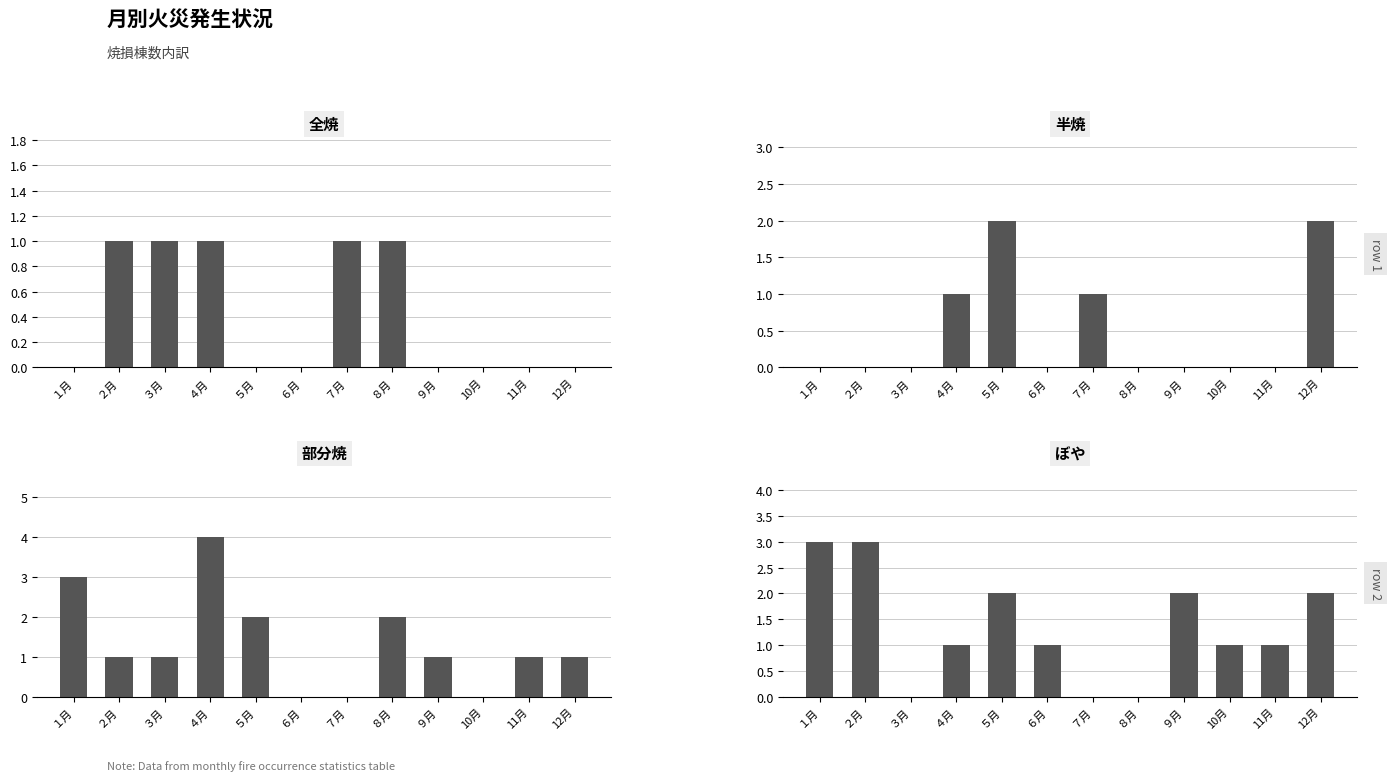

Reading right to left, list all the values displayed in this chart.

全焼: 0	0	0	0	1	1	0	0	1	1	1	0
半焼: 2	0	0	0	0	1	0	2	1	0	0	0
部分焼: 1	1	0	1	2	0	0	2	4	1	1	3
ぼや: 2	1	1	2	0	0	1	2	1	0	3	3